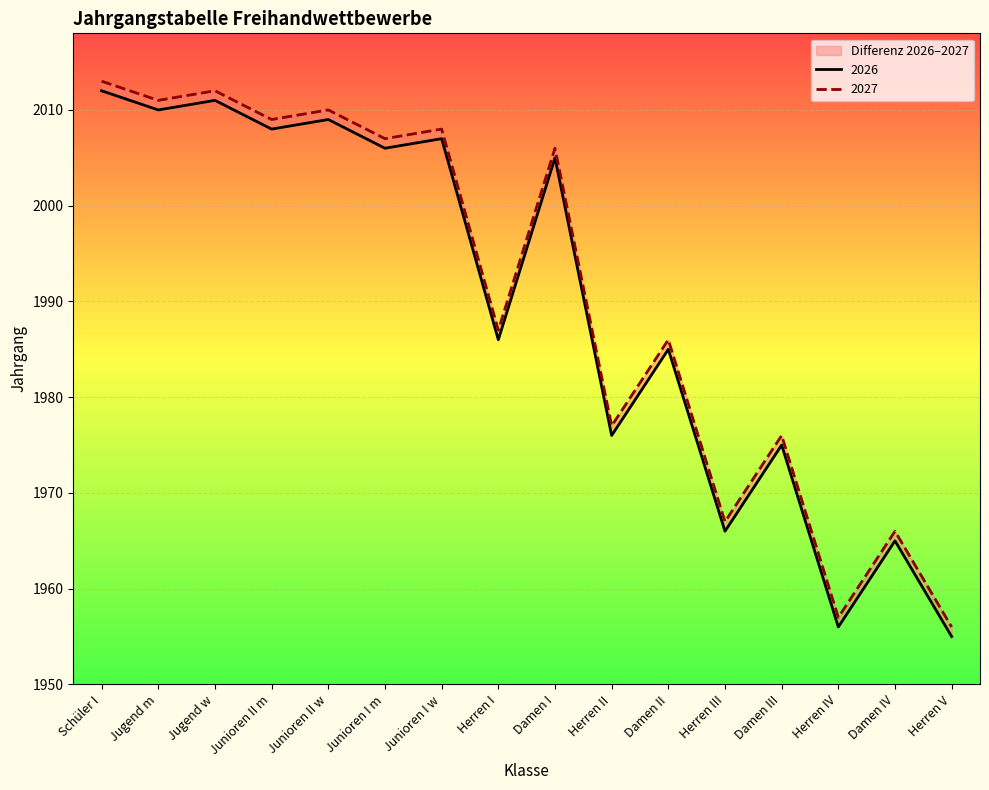

How many data points does each series have?

16